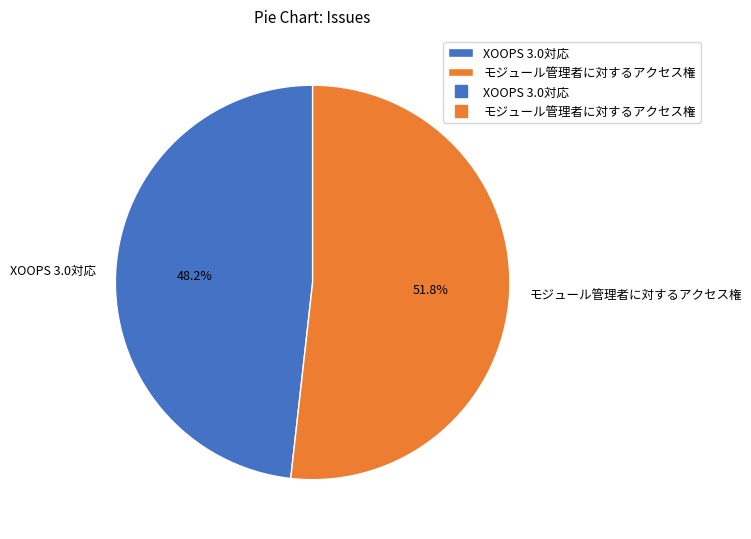

What is the ratio of the value at XOOPS 3.0対応 to the value at モジュール管理者に対するアクセス権?

0.9